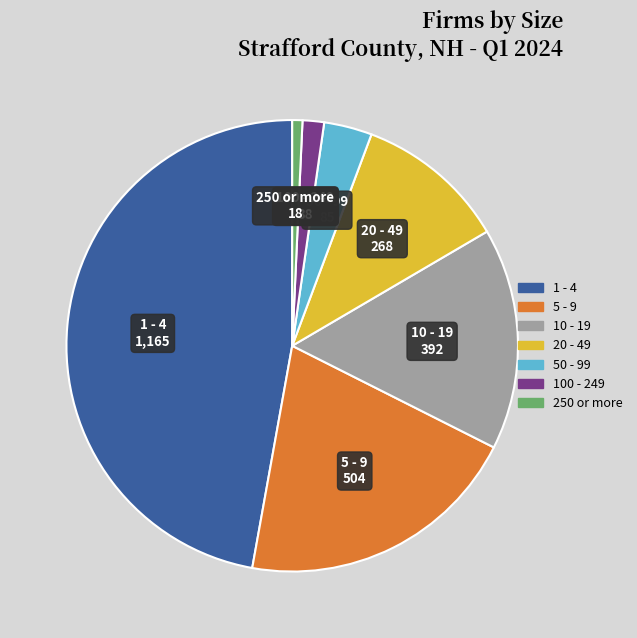

Which has a higher value, 10 - 19 or 100 - 249?

10 - 19